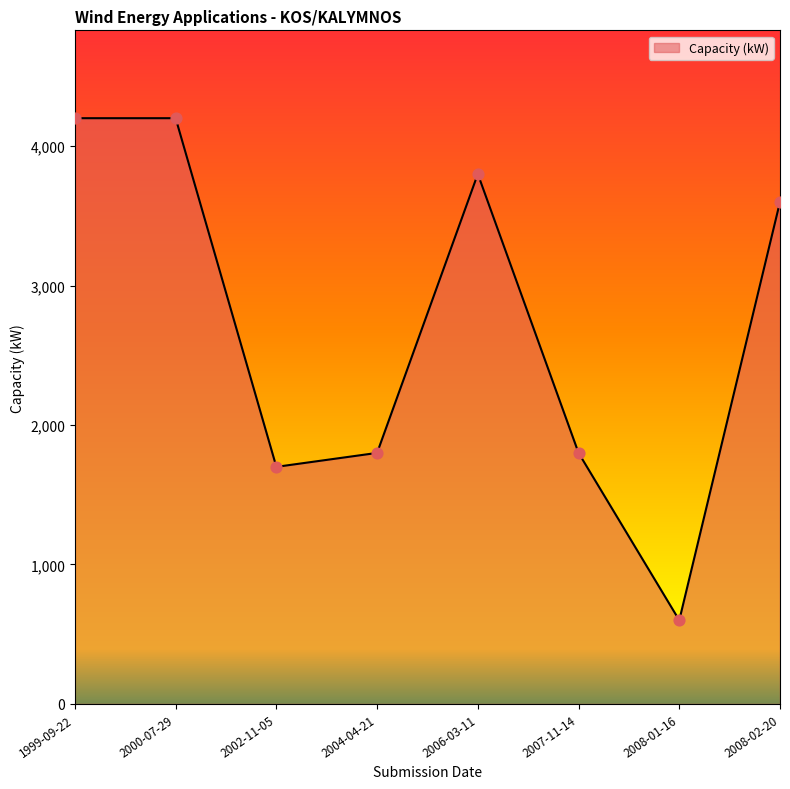

What is the change in value from 2000-07-29 to 2004-04-21?

-2400